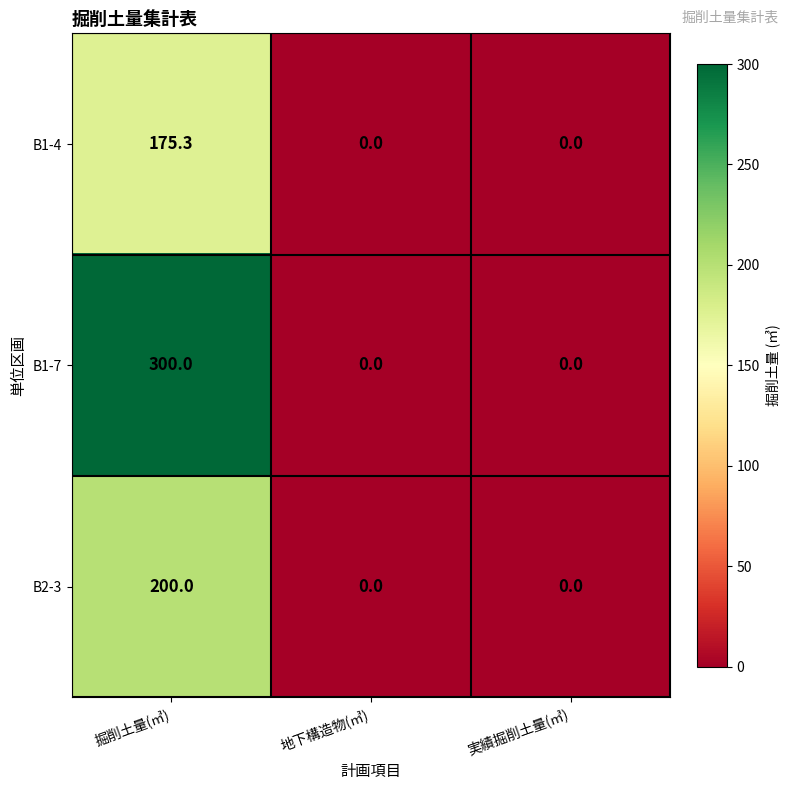

How many data points in B2-3 are above 0?

1